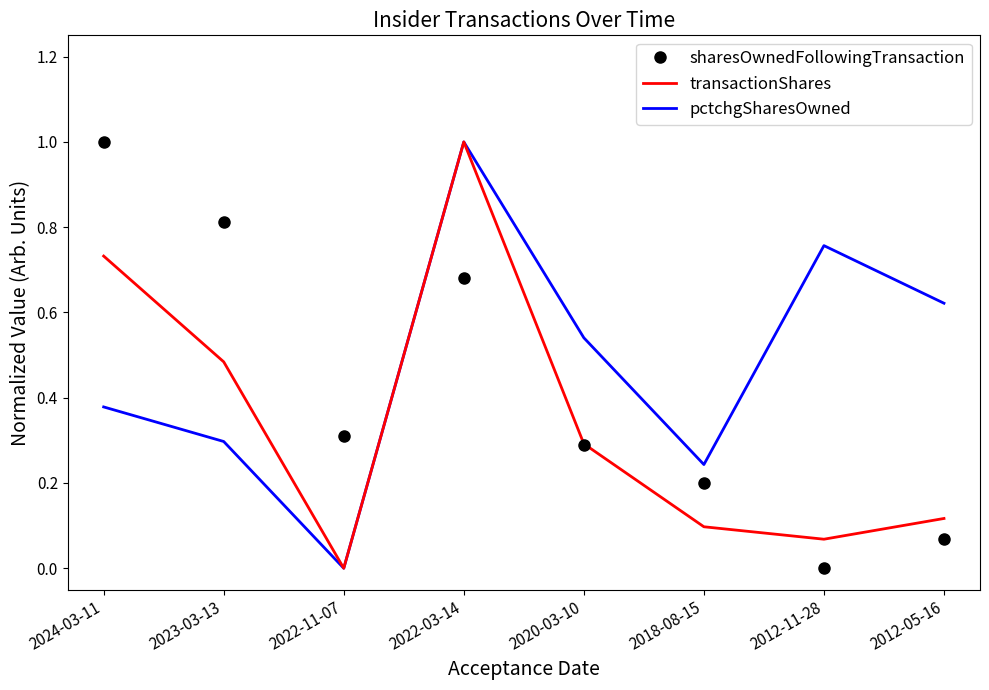

What position from the left is 2023-03-13?

2